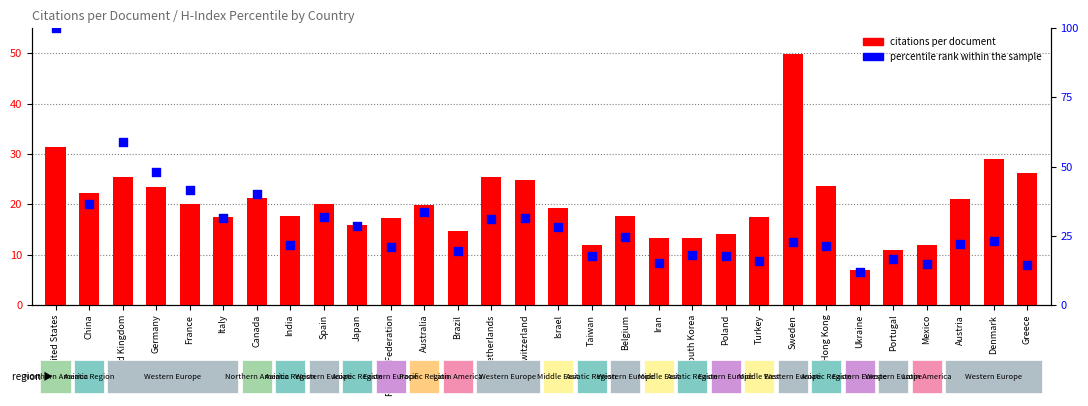

Which series reaches the minimum Y coordinate?

citations per document